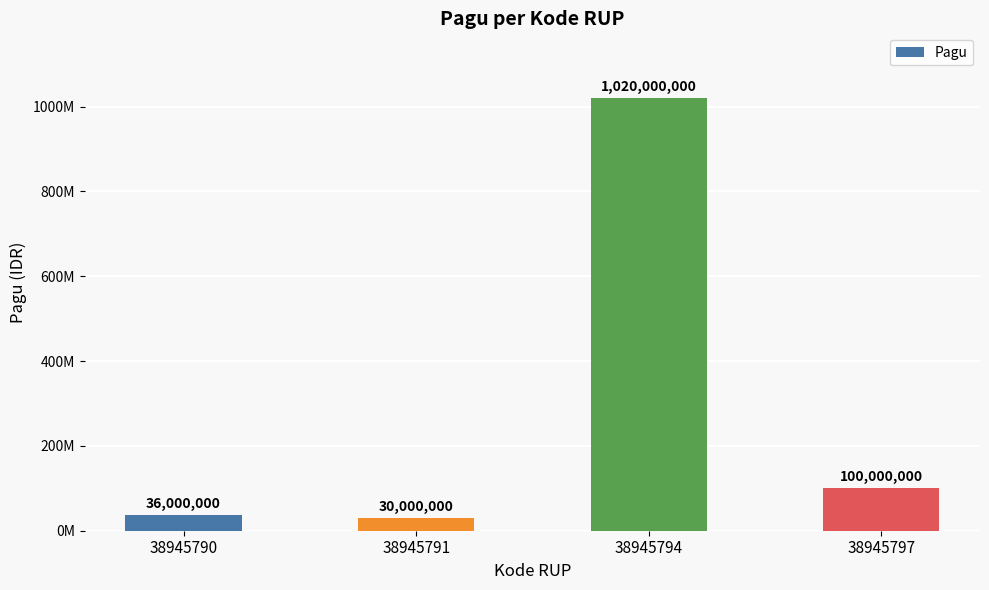

What is the difference between the second highest and minimum values?

70000000